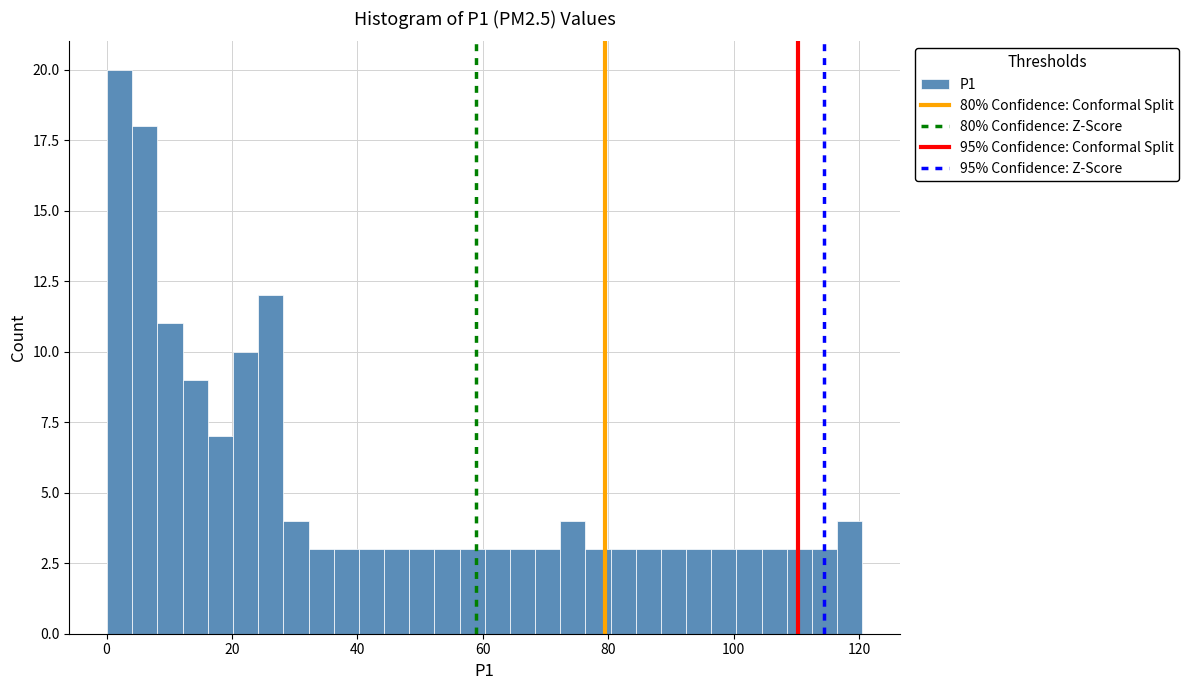

Read against the x-axis, roughly where is the centre of the tallest bar?

2